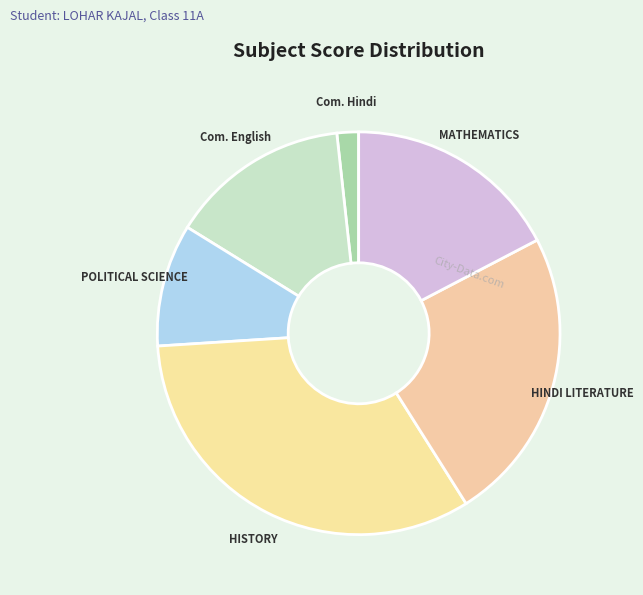

Between MATHEMATICS and HINDI LITERATURE, which is larger?

HINDI LITERATURE